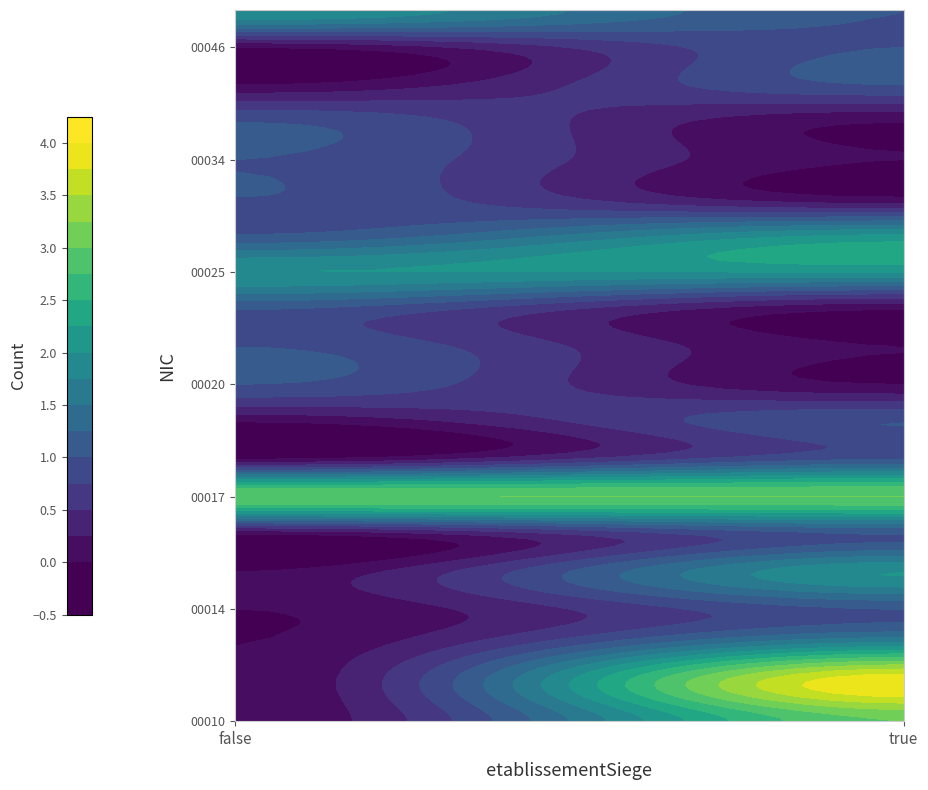

Which series changed the most between false and true?

00012